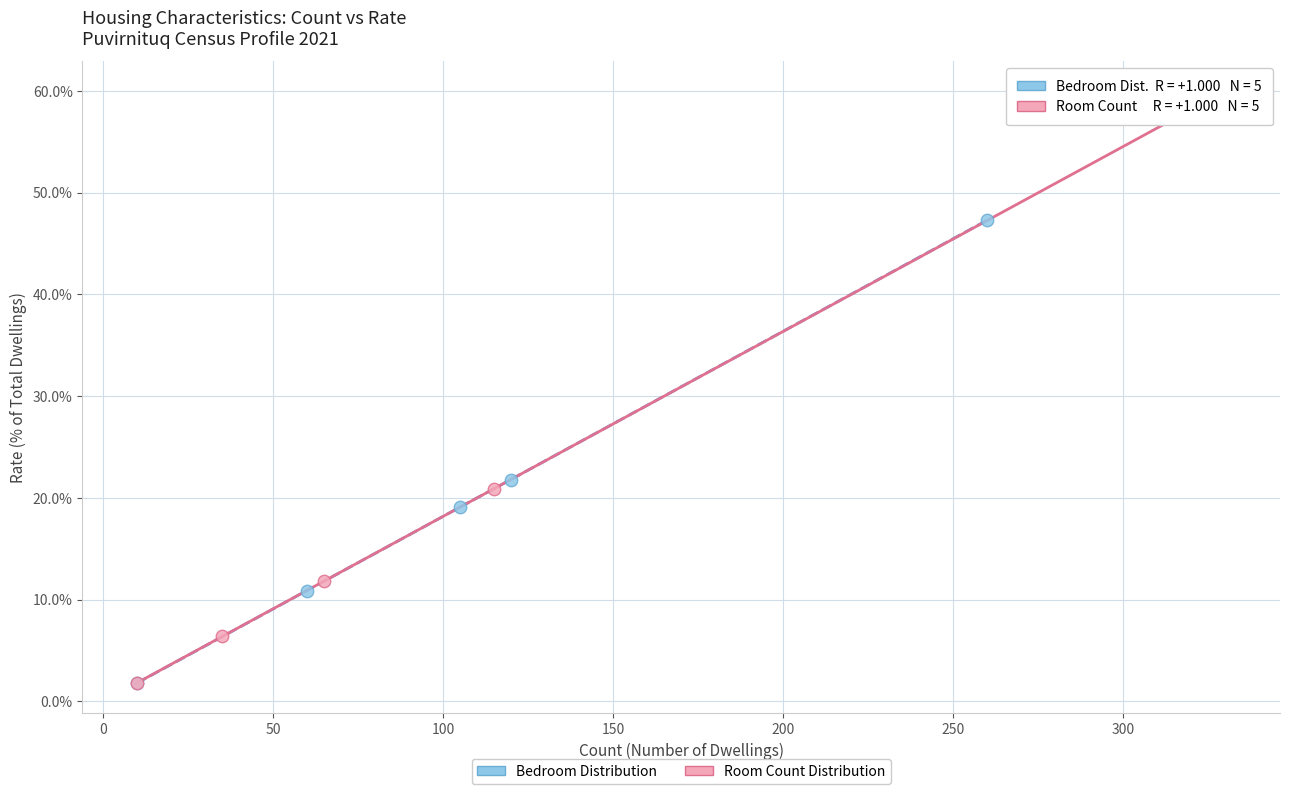

Which series contains the highest Y value?

Room Count Distribution